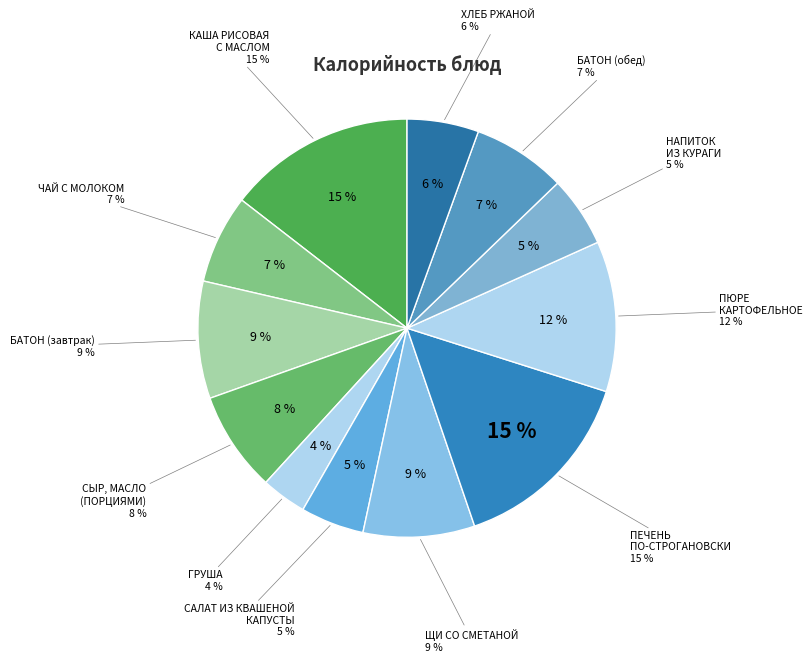

What is the smallest slice in the pie chart?

ГРУША